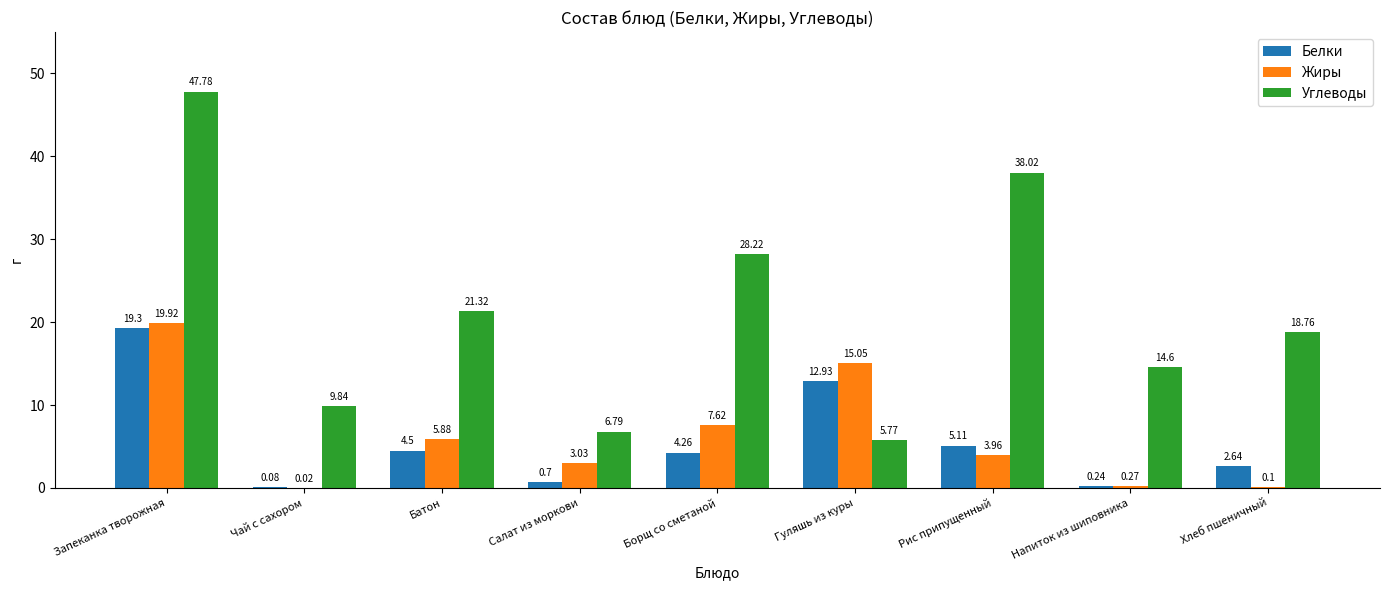

Which series has the widest spread of values?

Углеводы